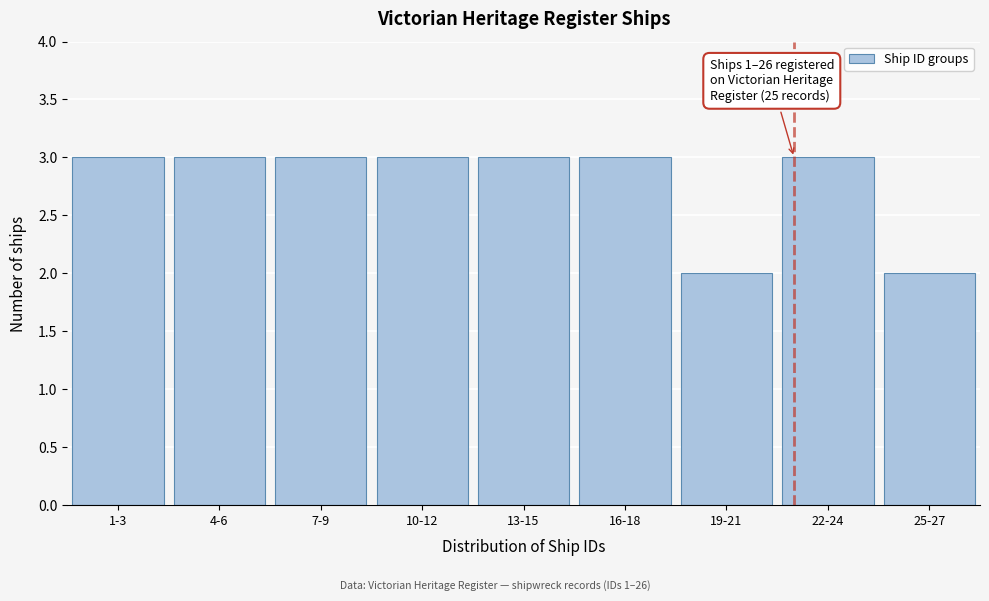

Reading right to left, list all the values displayed in this chart.

2	3	2	3	3	3	3	3	3